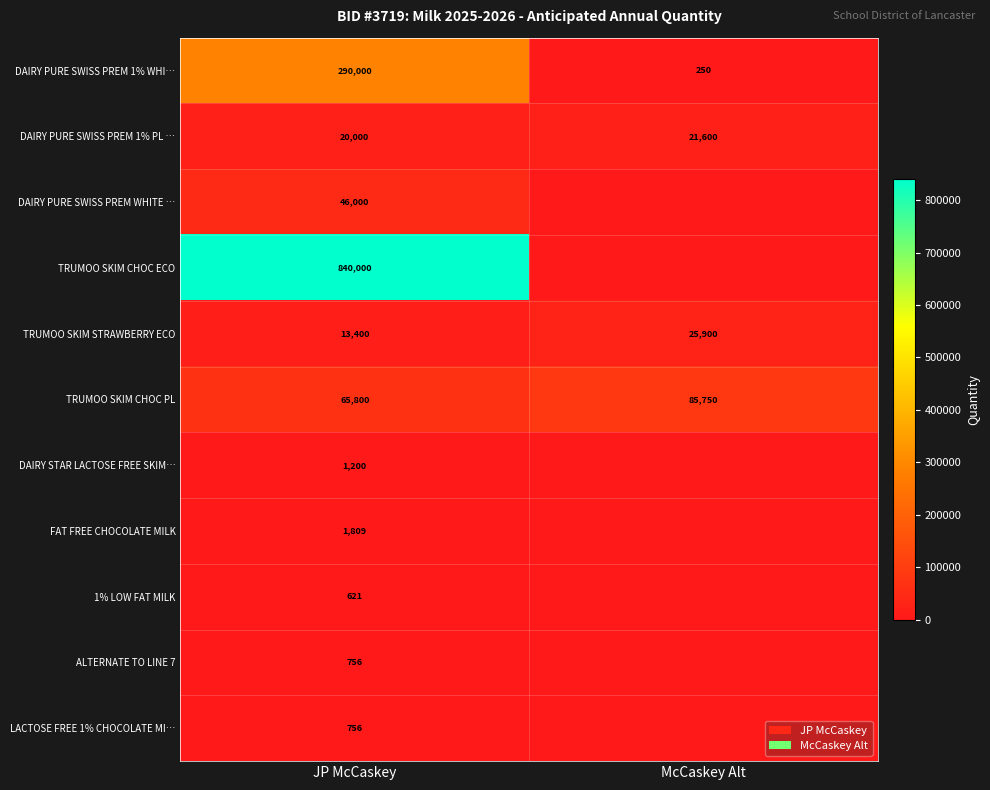

The value of TRUMOO SKIM CHOC PL at JP McCaskey is 42943. True or false?

False